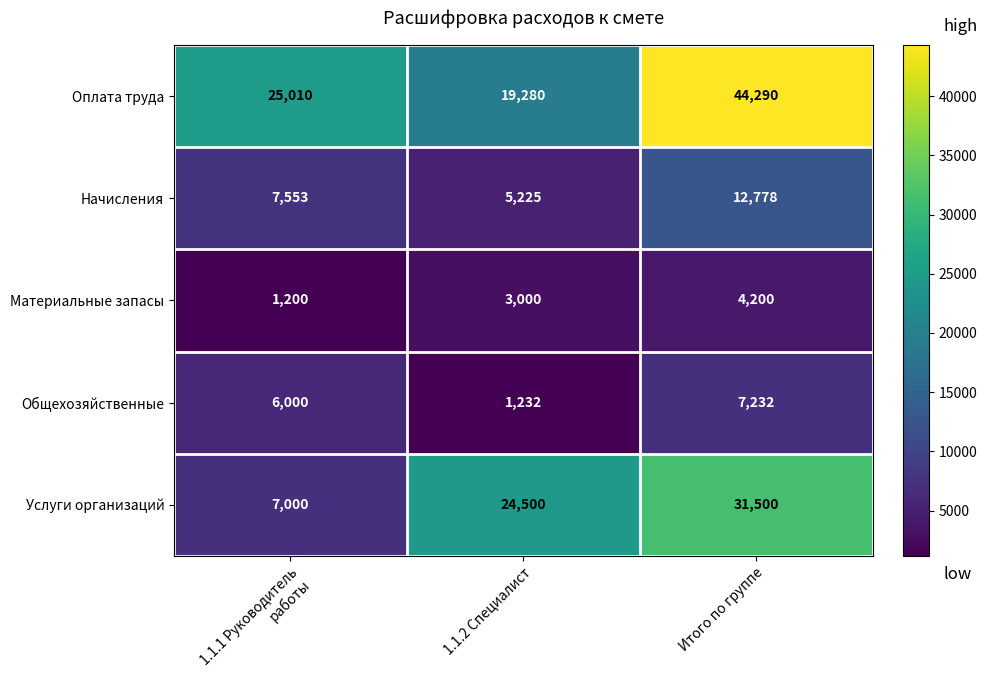

What is the difference between the highest and lowest values at 1.1.2 Специалист?

23268